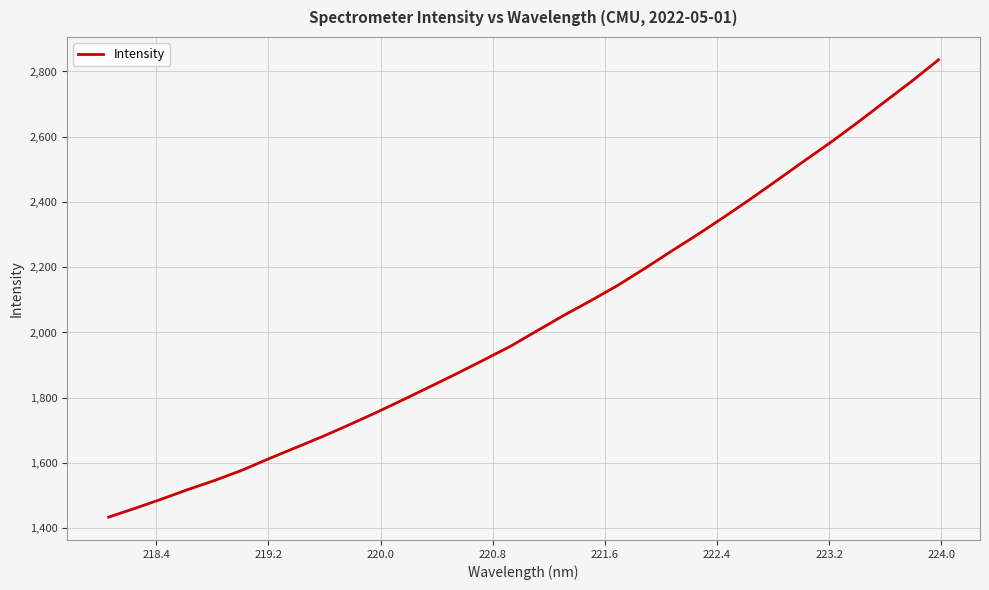

What is the difference between the maximum and minimum values?

1401.7